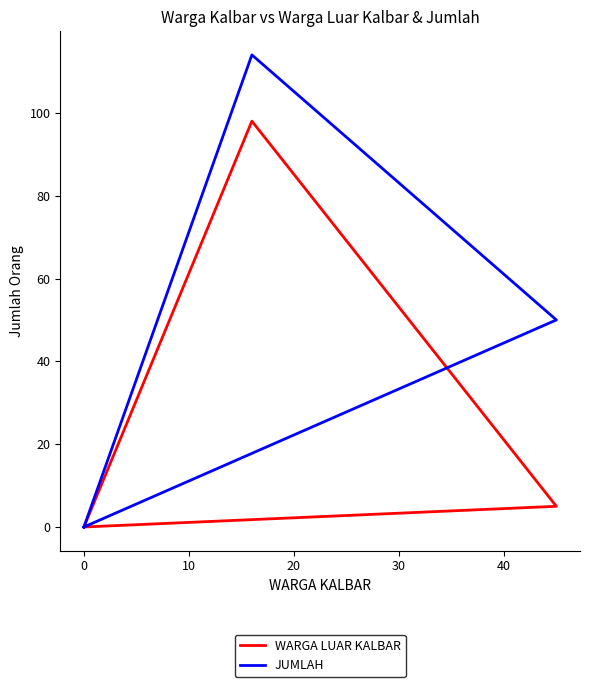

The value of WARGA LUAR KALBAR at 0 is 63. True or false?

False